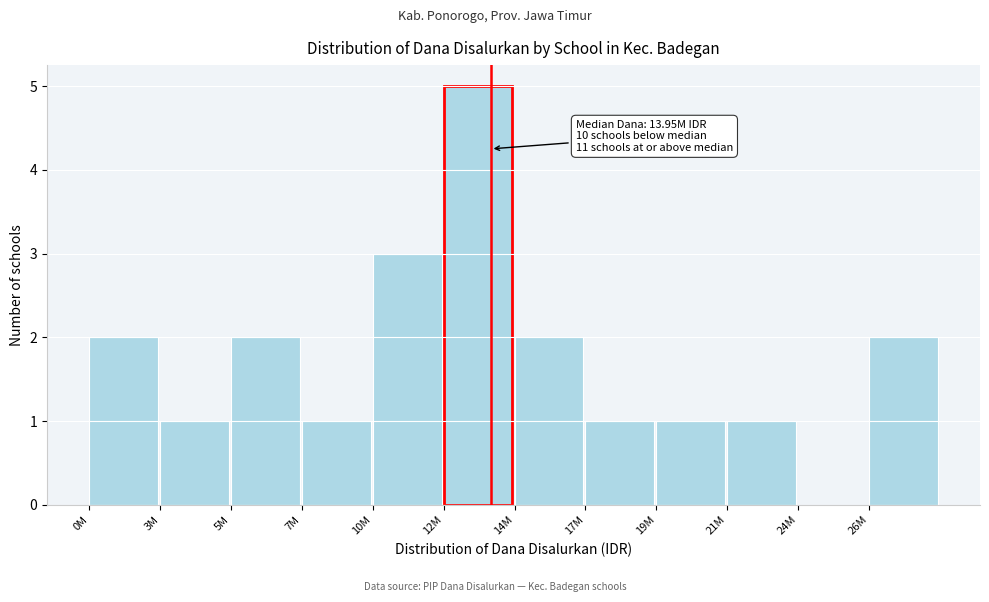

Reading left to right, what are all the values shown in this chart?

0M=2	3M=1	5M=2	7M=1	10M=3	12M=5	14M=2	17M=1	19M=1	21M=1	24M=0	26M=2